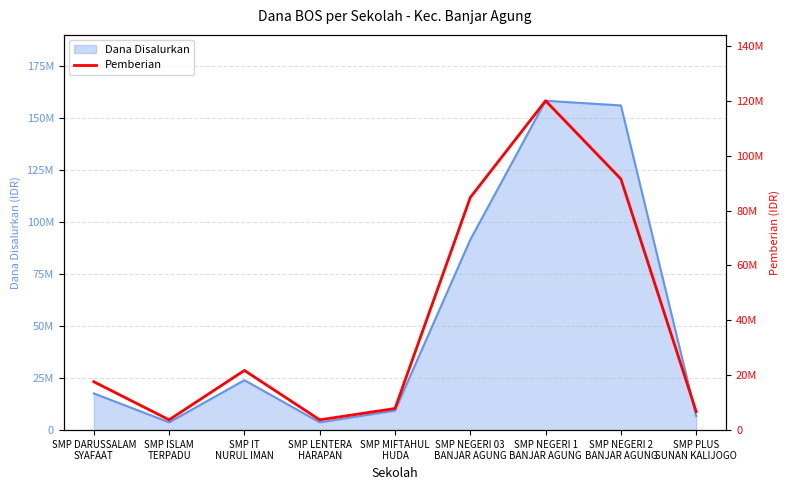

Where is the first local minimum?

SMP ISLAM
TERPADU